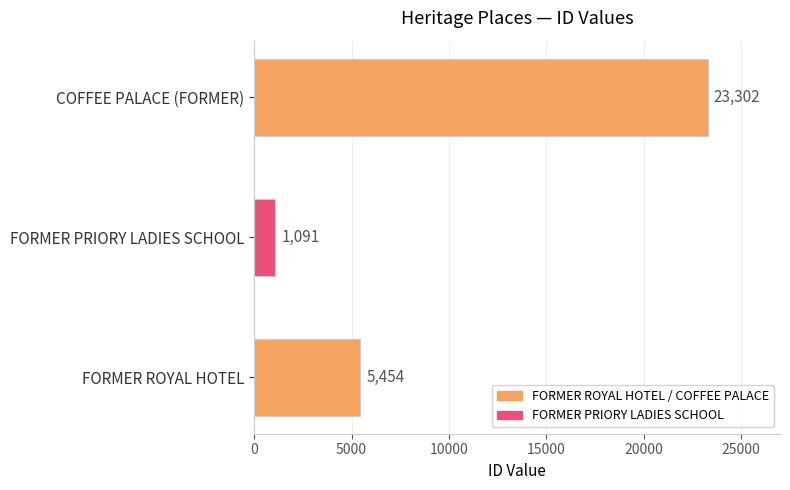

Reading bottom to top, what are all the values shown in this chart?

5454	1091	23302